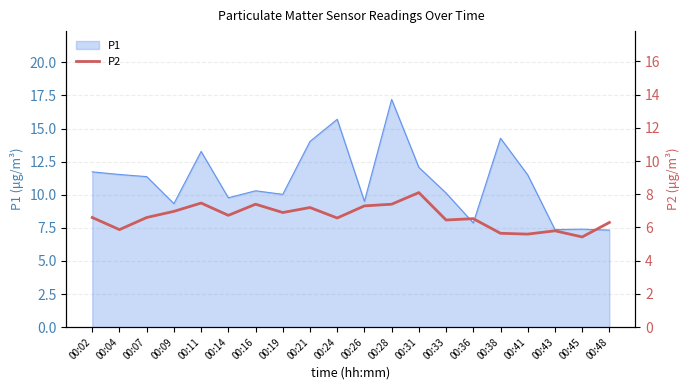

Is it true that P1 equals 25.6 at 00:24?

False